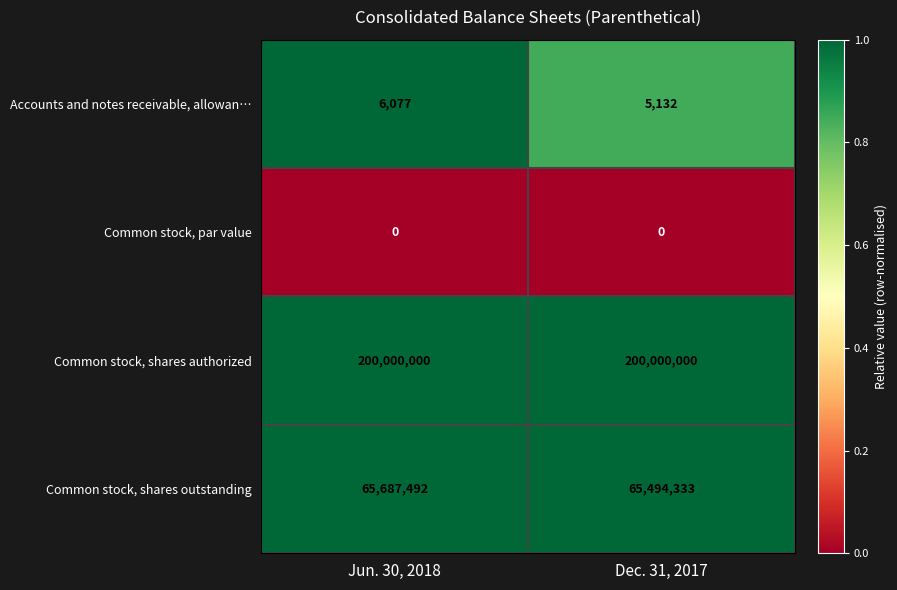

What is the approximate value of Common stock, shares outstanding at Jun. 30, 2018?

65687492